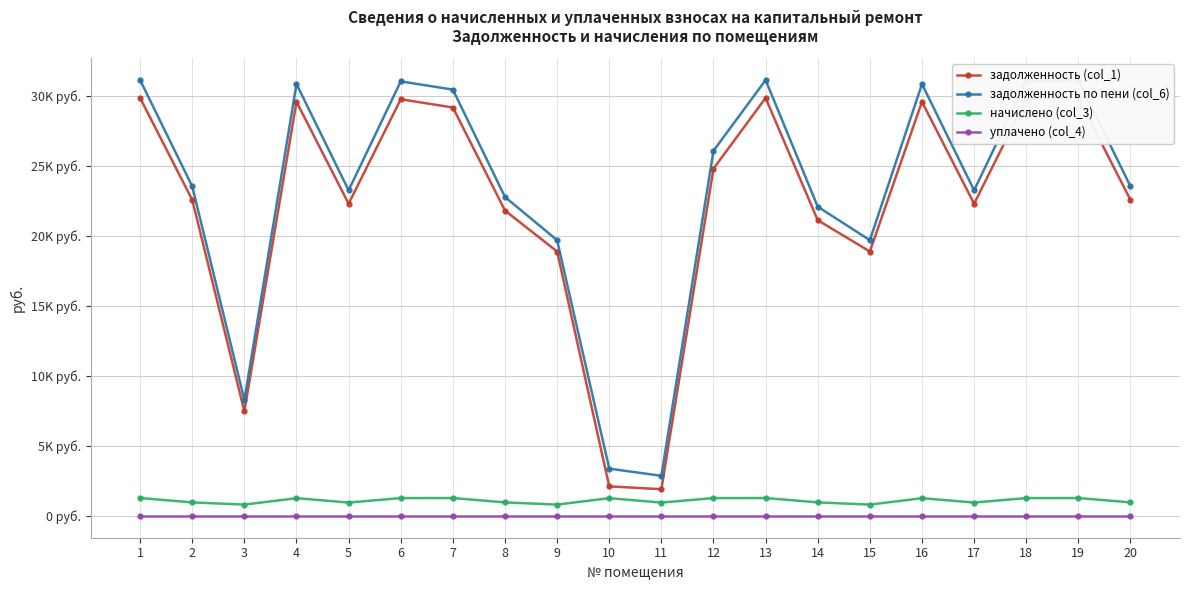

Reading right to left, what are all the values shown in this chart?

задолженность (col_1): 20=22581.8	19=29866.3	18=29775.4	17=22308.7	16=29593.2	15=18894.2	14=21130.4	13=29866.3	12=24816.6	11=1911.0	10=2112.5	9=18894.2	8=21821.8	7=29184.1	6=29775.4	5=22308.7	4=29593.2	3=7472.6	2=22581.8	1=29866.3
задолженность по пени (col_6): 20=23549.0	19=31145.5	18=31050.7	17=23264.2	16=30860.7	15=19703.5	14=22097.6	13=31145.5	12=26091.9	11=2866.5	10=3380.0	9=19703.5	8=22789.0	7=30463.3	6=31050.7	5=23264.2	4=30860.7	3=8281.8	2=23549.0	1=31145.5
начислено (col_3): 20=967.2	19=1279.2	18=1275.3	17=955.5	16=1267.5	15=809.2	14=967.2	13=1279.2	12=1275.3	11=955.5	10=1267.5	9=809.2	8=967.2	7=1279.2	6=1275.3	5=955.5	4=1267.5	3=809.2	2=967.2	1=1279.2
уплачено (col_4): 20=0.0	19=0.0	18=0.0	17=0.0	16=0.0	15=0.0	14=0.0	13=0.0	12=0.0	11=0.0	10=0.0	9=0.0	8=0.0	7=0.0	6=0.0	5=0.0	4=0.0	3=0.0	2=0.0	1=0.0